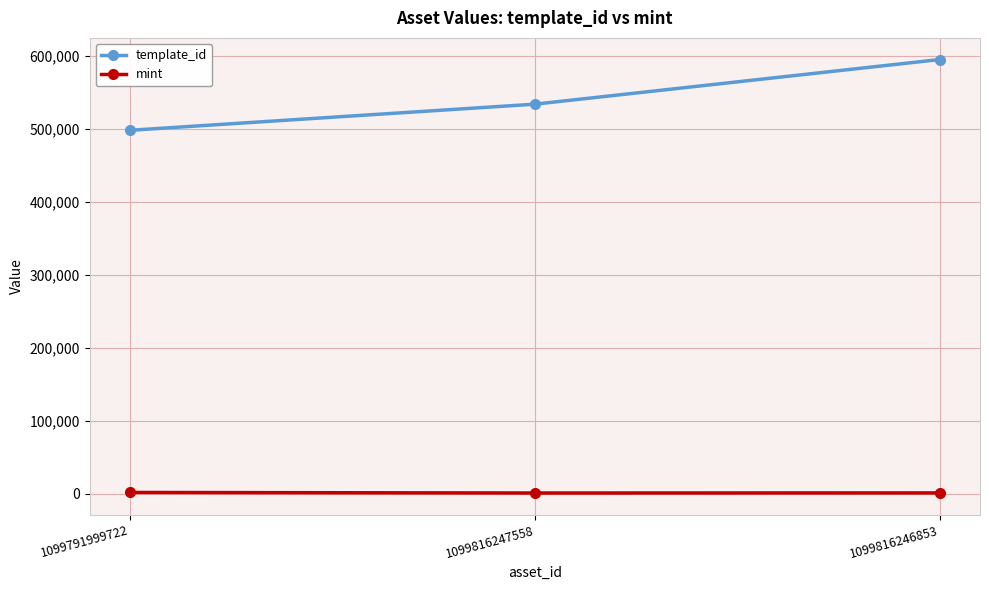

The template_id series shows 904503 at 1099816247558. True or false?

False